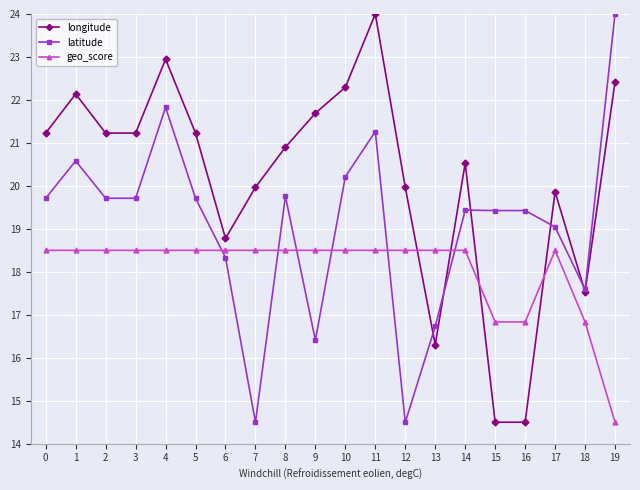

Which series has the largest total across all categories?

longitude